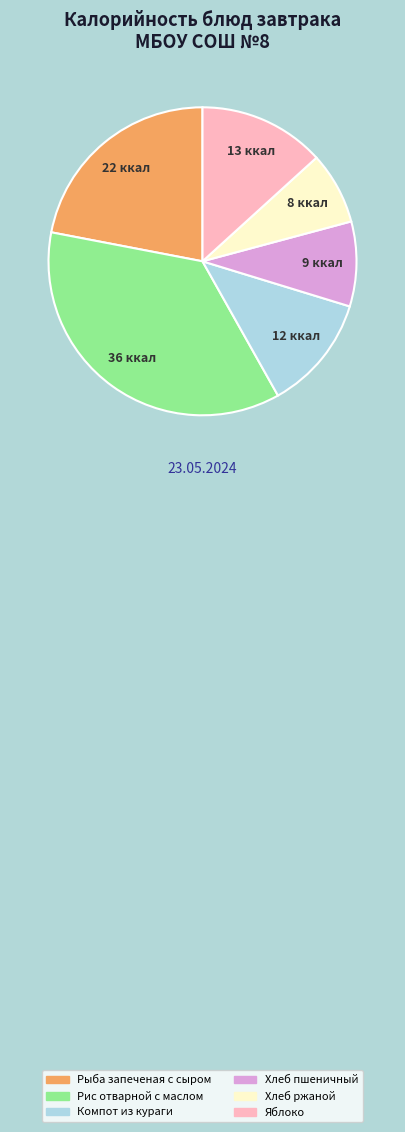

Rank the categories by value from highest to lowest.

Рис отварной с маслом, Рыба запеченая с сыром, Яблоко, Компот из кураги, Хлеб пшеничный, Хлеб ржаной